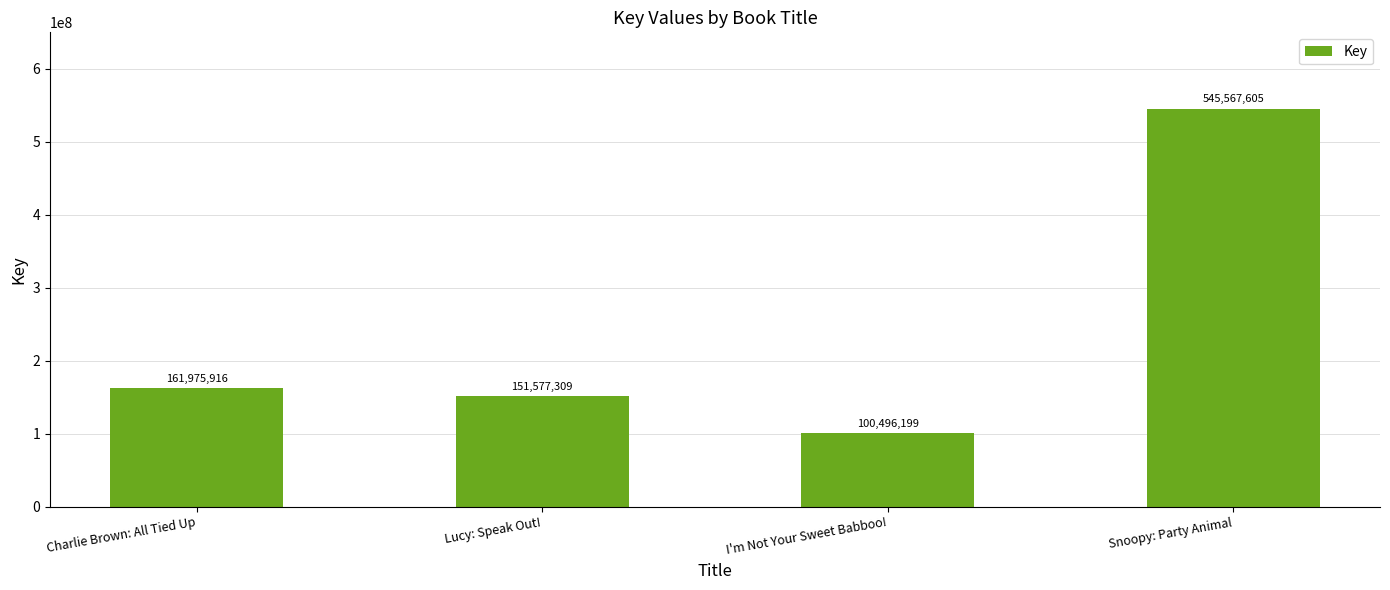

Reading right to left, transcribe all the data shown in this chart.

Snoopy: Party Animal=545567605	I'm Not Your Sweet Babboo!=100496199	Lucy: Speak Out!=151577309	Charlie Brown: All Tied Up=161975916